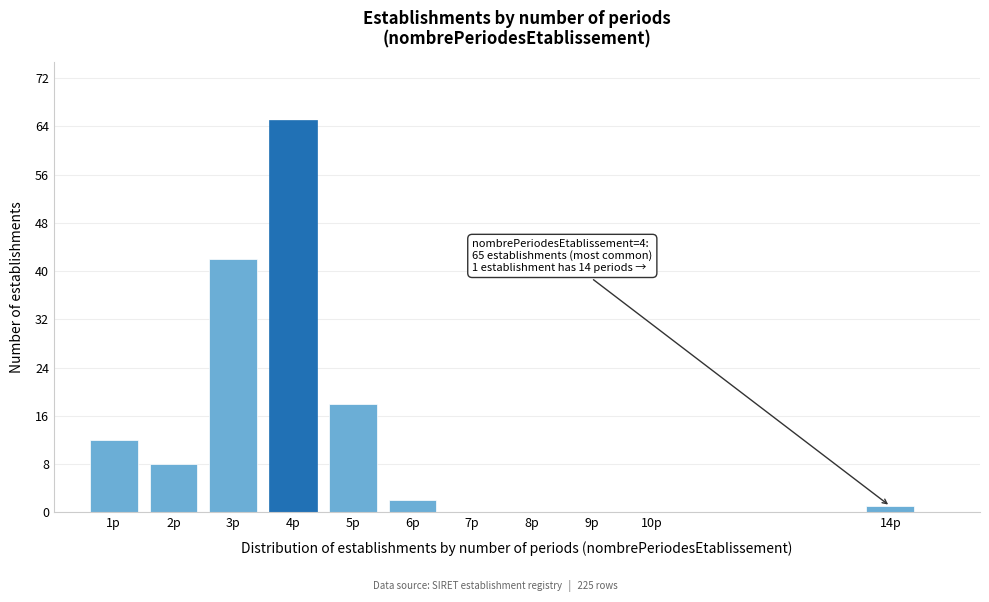

Reading left to right, what are all the values shown in this chart?

1p=12	2p=8	3p=42	4p=65	5p=18	6p=2	7p=0	8p=0	9p=0	10p=0	14p=1